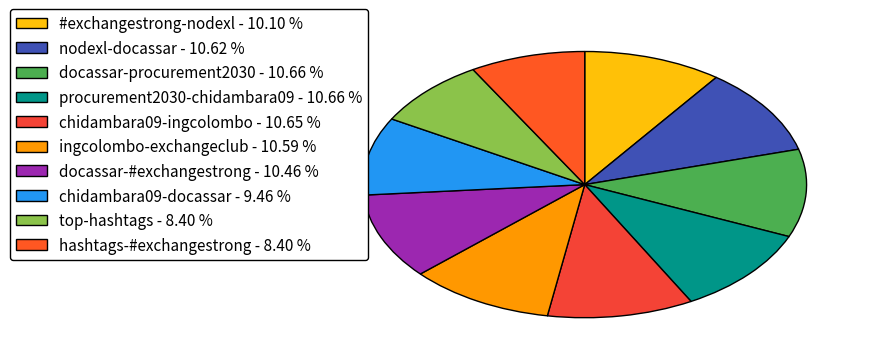

Count the number of slices in the pie.

10